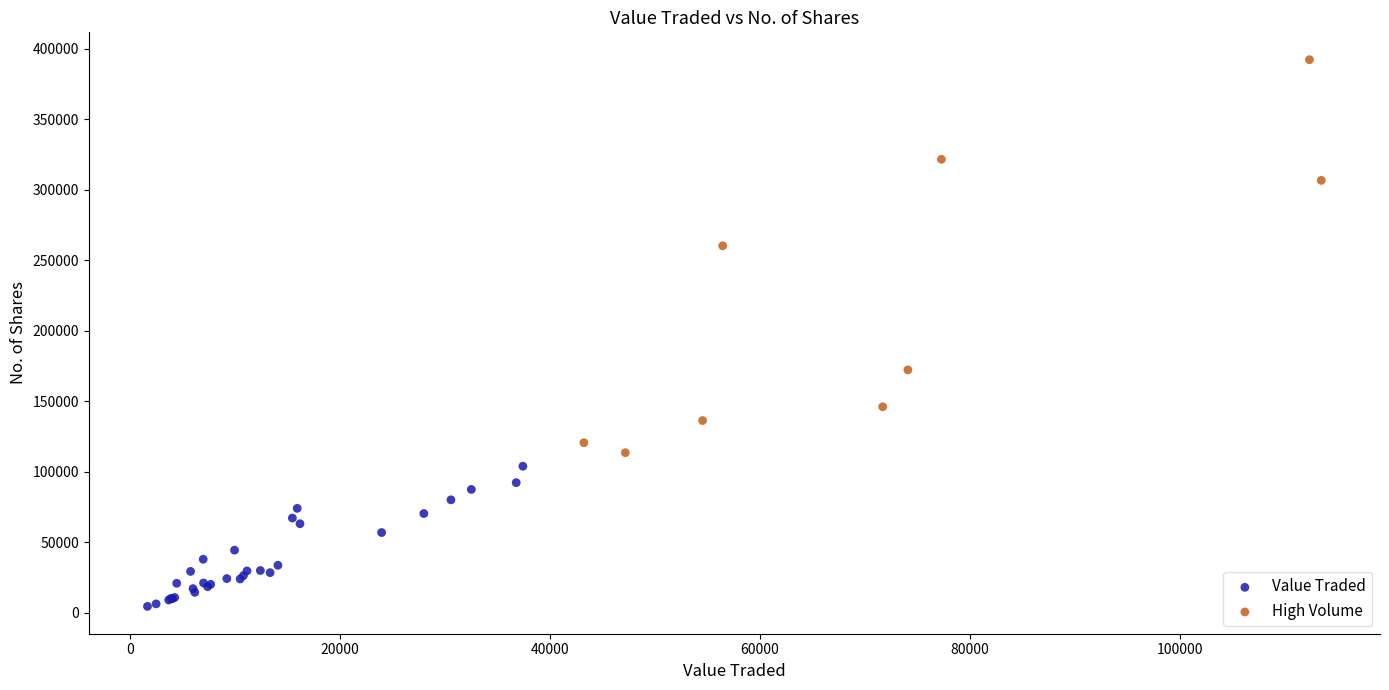

Which series contains the highest Y value?

High Volume